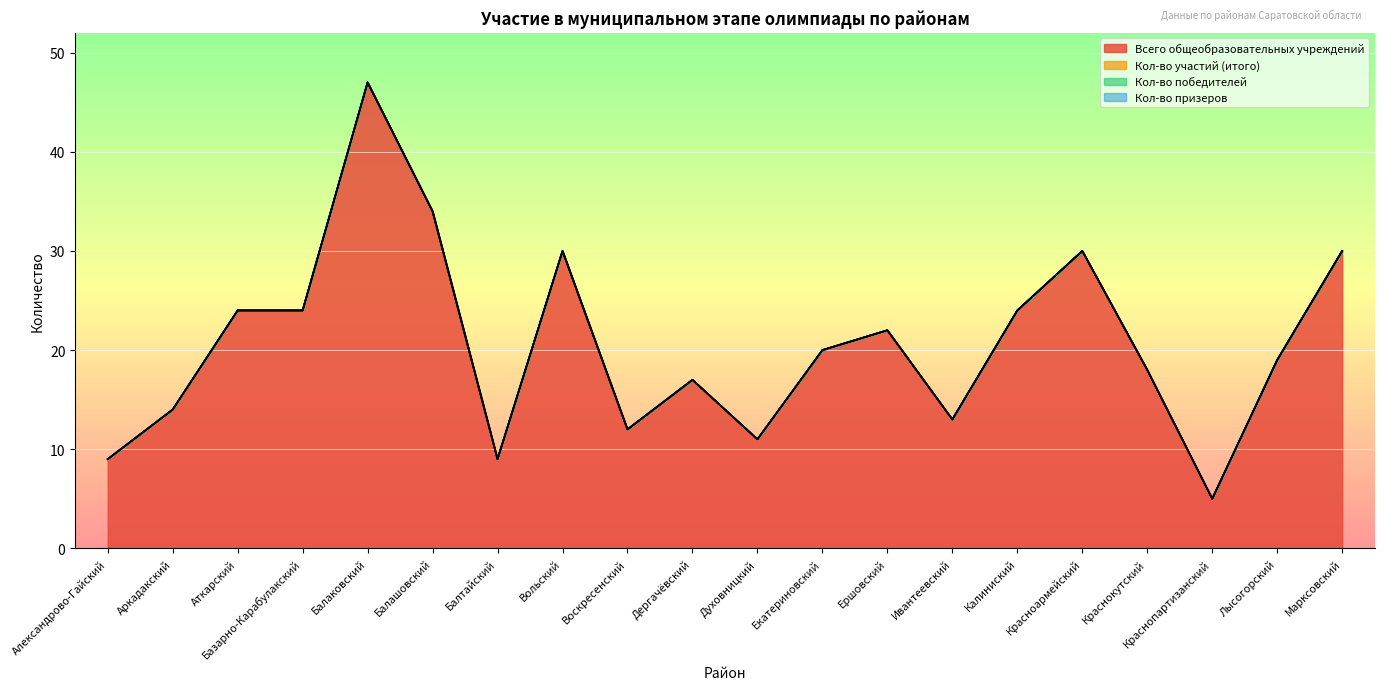

True or false: Всего общеобразовательных учреждений and Кол-во призеров intersect in this chart.

False